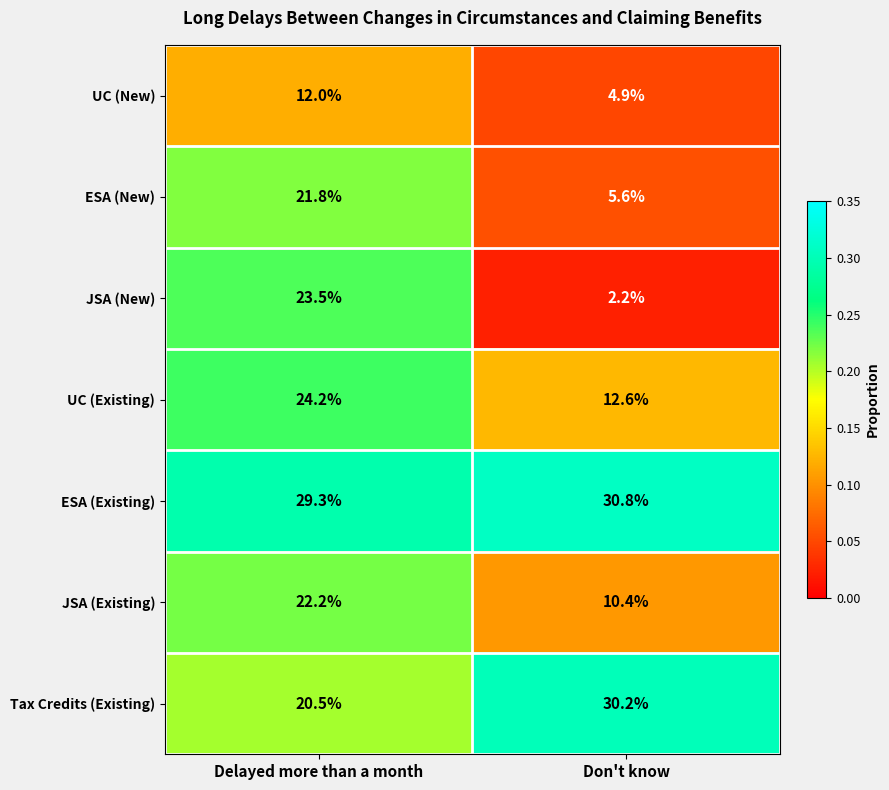

At which category is the sum across all series the highest?

Delayed more than a month